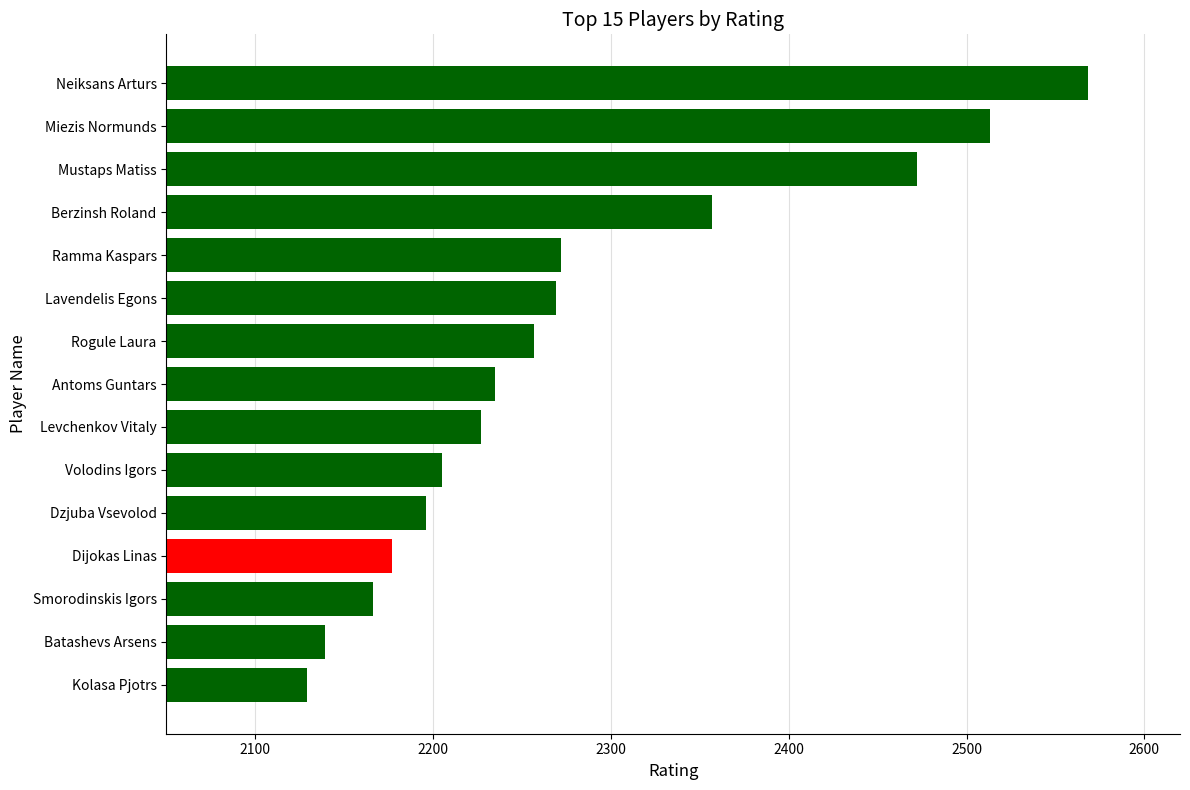

What is the maximum value shown in the chart?

2568